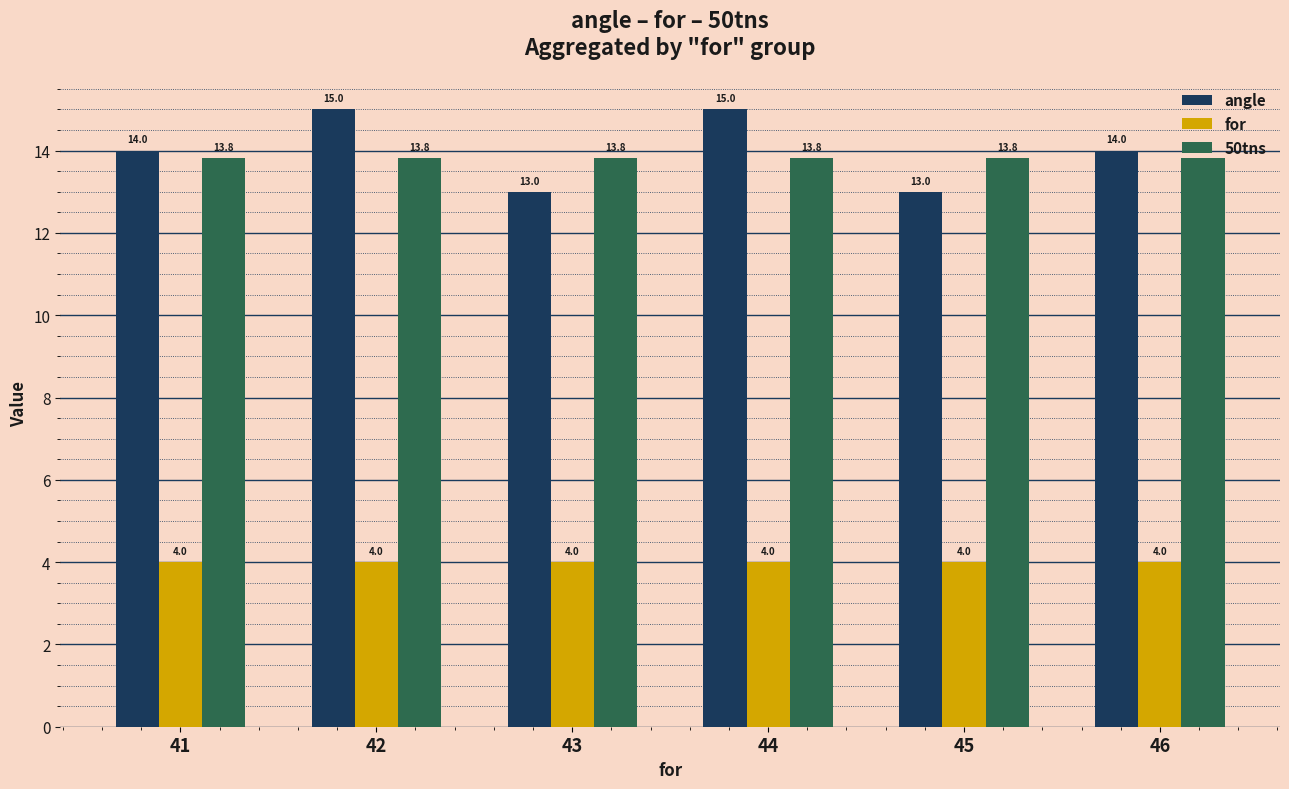

How many bars are there in total?

18